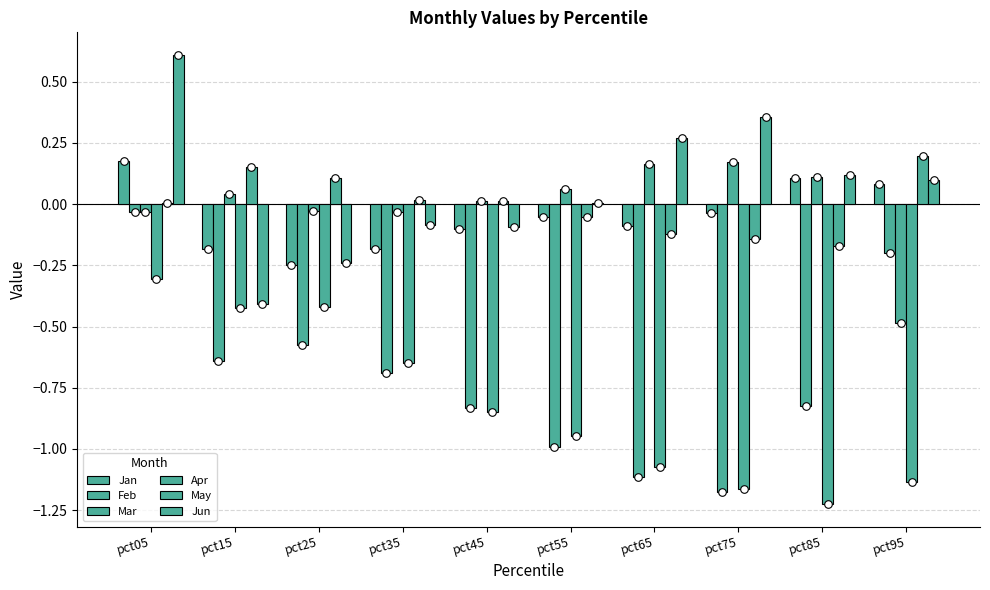

What are all the series names shown in the legend?

Jan, Feb, Mar, Apr, May, Jun